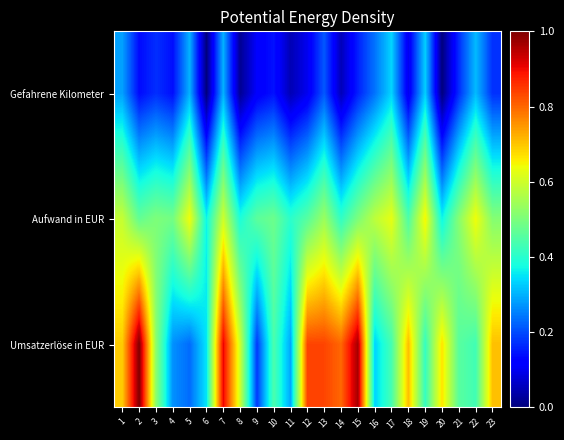

Reading left to right, extract all data points from this chart.

Gefahrene Kilometer: 1=0.3	2=0.1	3=0.2	4=0.1	5=0.3	6=0.0	7=0.3	8=0.0	9=0.1	10=0.1	11=0.0	12=0.1	13=0.2	14=0.1	15=0.2	16=0.2	17=0.3	18=0.1	19=0.3	20=0.0	21=0.2	22=0.3	23=0.2
Aufwand in EUR: 1=0.6	2=0.5	3=0.5	4=0.5	5=0.6	6=0.4	7=0.6	8=0.4	9=0.5	10=0.5	11=0.4	12=0.5	13=0.5	14=0.4	15=0.5	16=0.6	17=0.6	18=0.4	19=0.7	20=0.4	21=0.5	22=0.6	23=0.5
Umsatzerlöse in EUR: 1=0.7	2=1.0	3=0.5	4=0.3	5=0.2	6=0.4	7=0.9	8=0.6	9=0.2	10=0.4	11=0.3	12=0.8	13=0.8	14=0.8	15=1.0	16=0.3	17=0.4	18=0.7	19=0.4	20=0.7	21=0.5	22=0.4	23=0.7